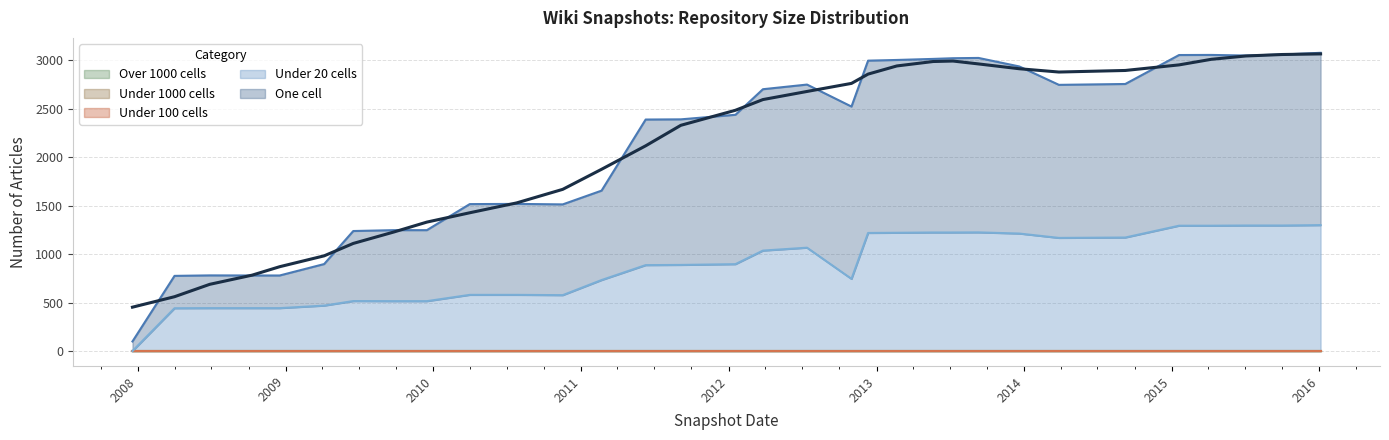

What is the total value across all series at 2010-11-17?

1514